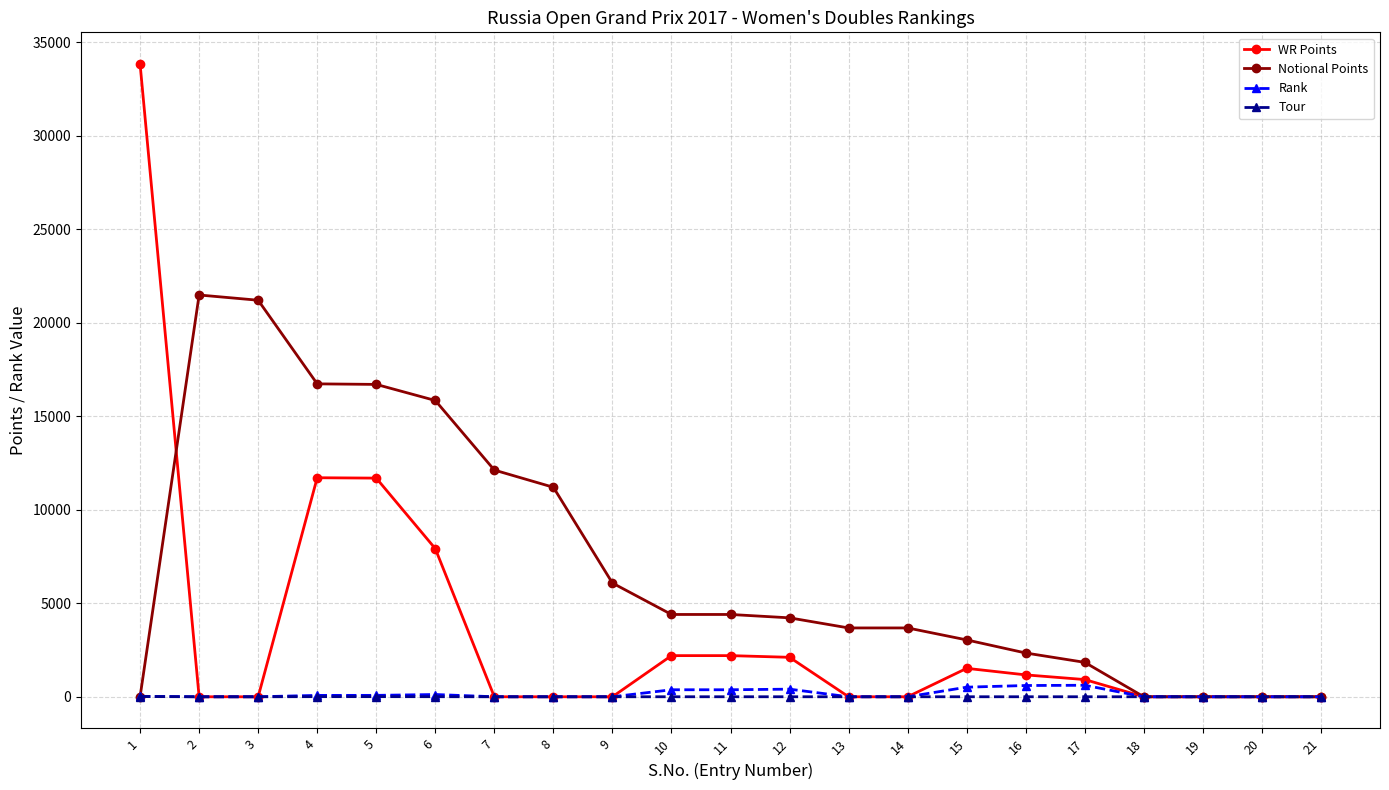

What is the spread (max minus min) of values at 8?

11200